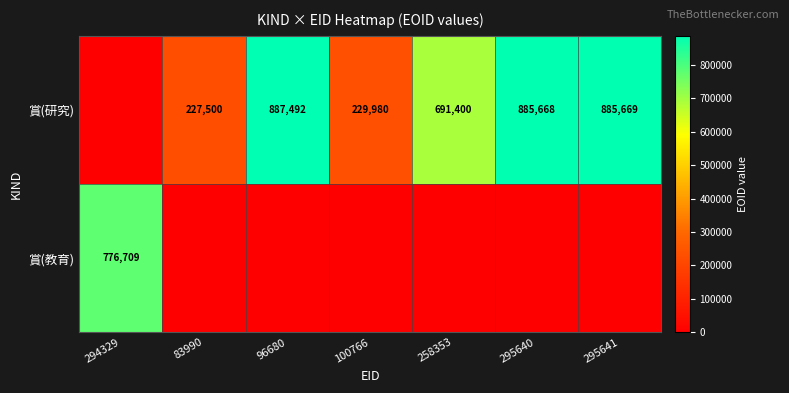

Is the value of 賞(研究) at 83990 greater than the value of 賞(教育) at 294329?

No